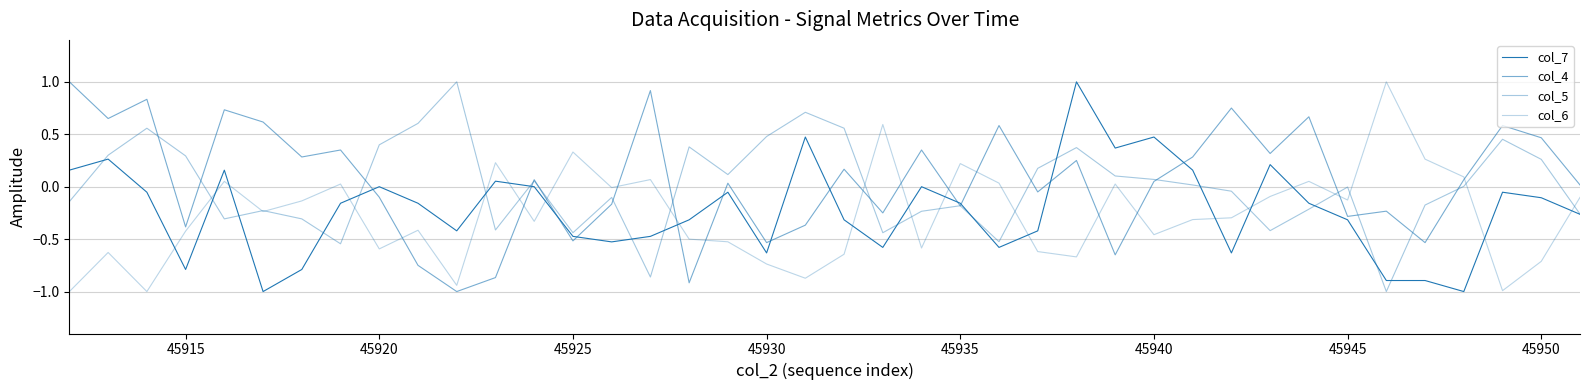

How many lines are shown in the chart?

4